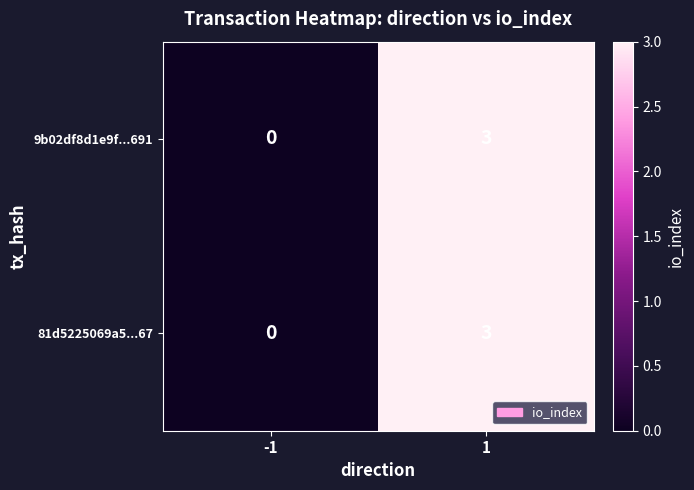

What is the highest value of the 9b02df8d1e9f...691 series?

3